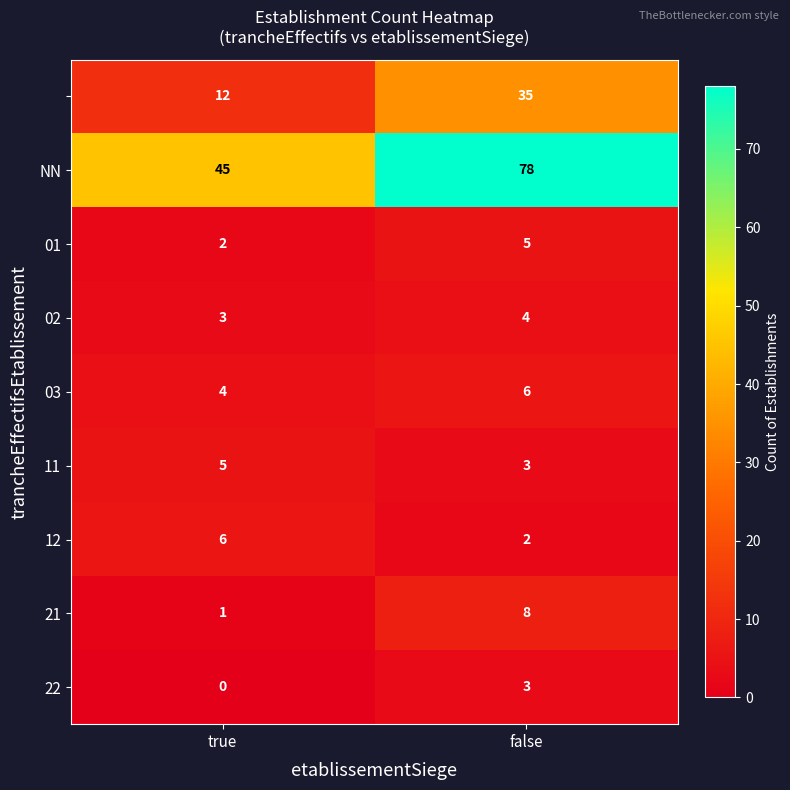

At which category does the chart reach its minimum across all series?

true